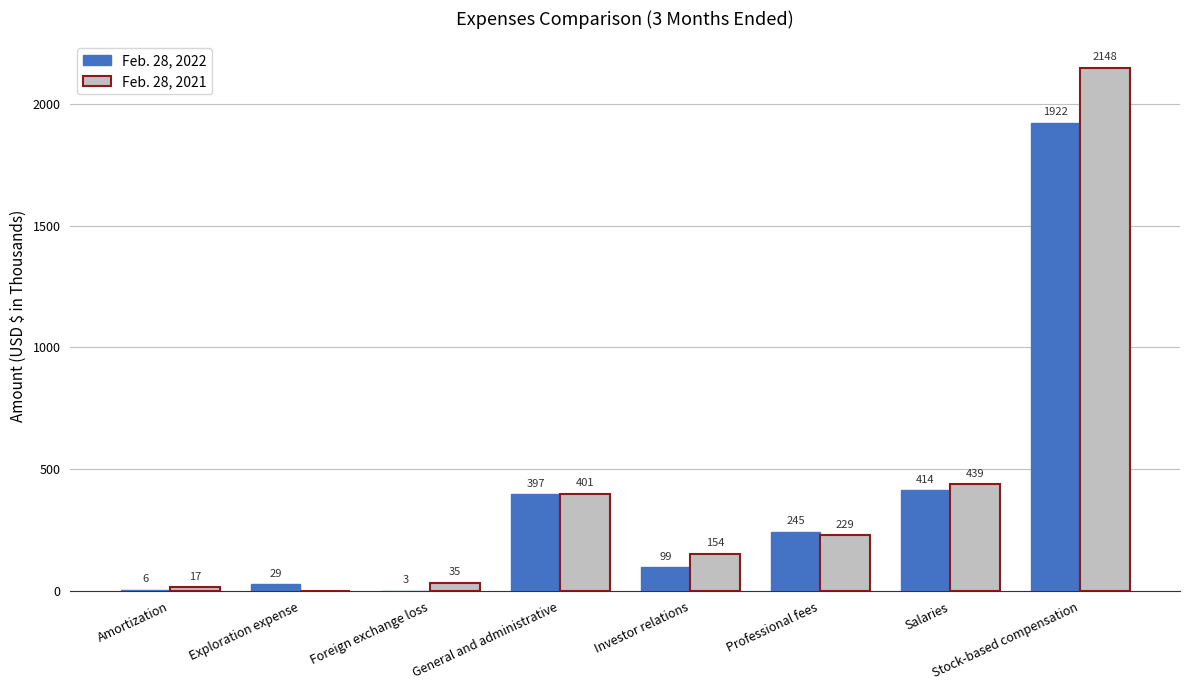

Which series has the largest range (max minus min)?

Feb. 28, 2021